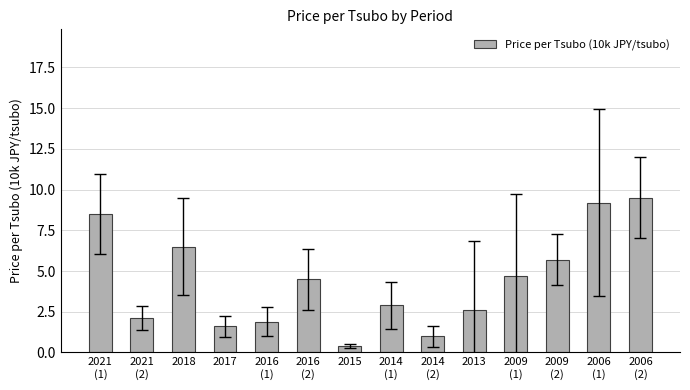

What is the minimum value shown in the chart?

0.4